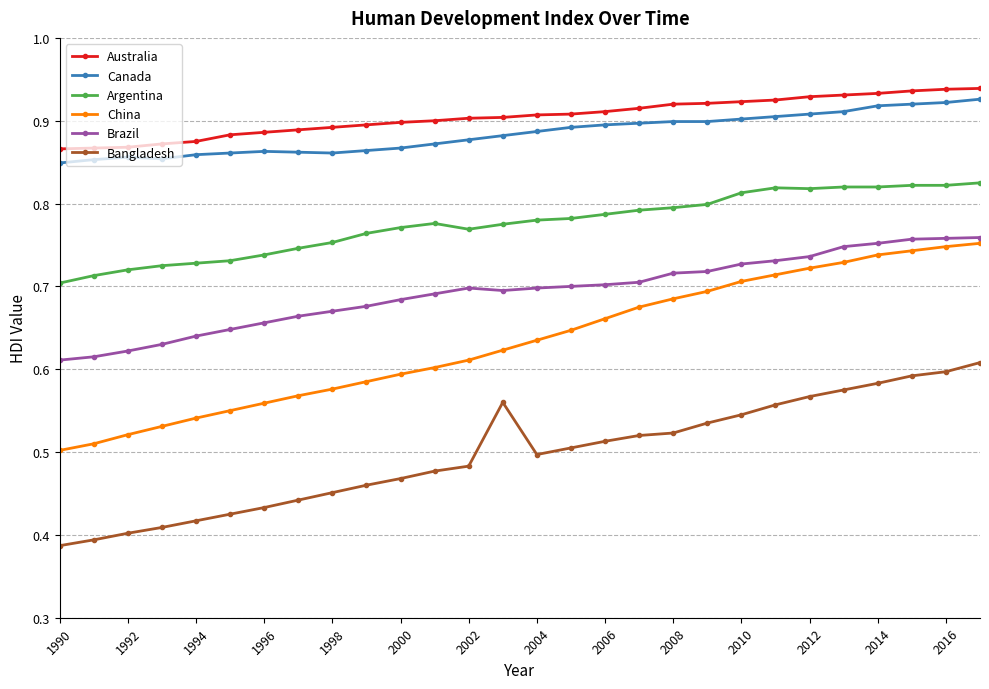

Which series has the widest spread of values?

China